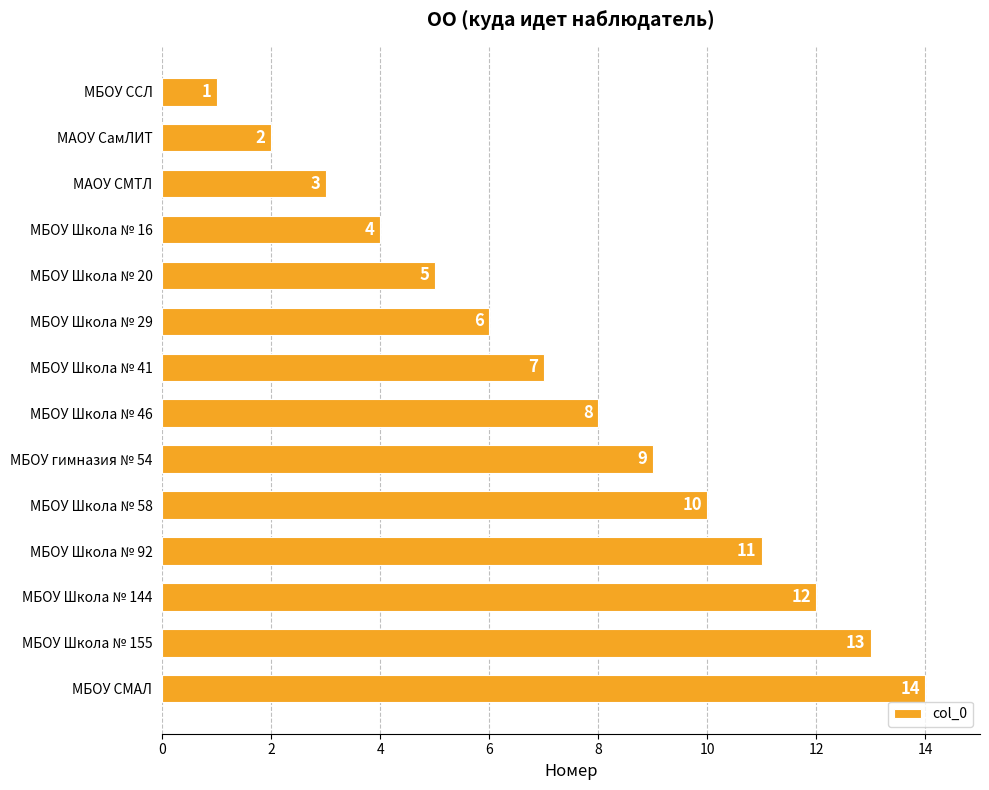

True or false: the data shows 19 at МБОУ Школа № 92.

False